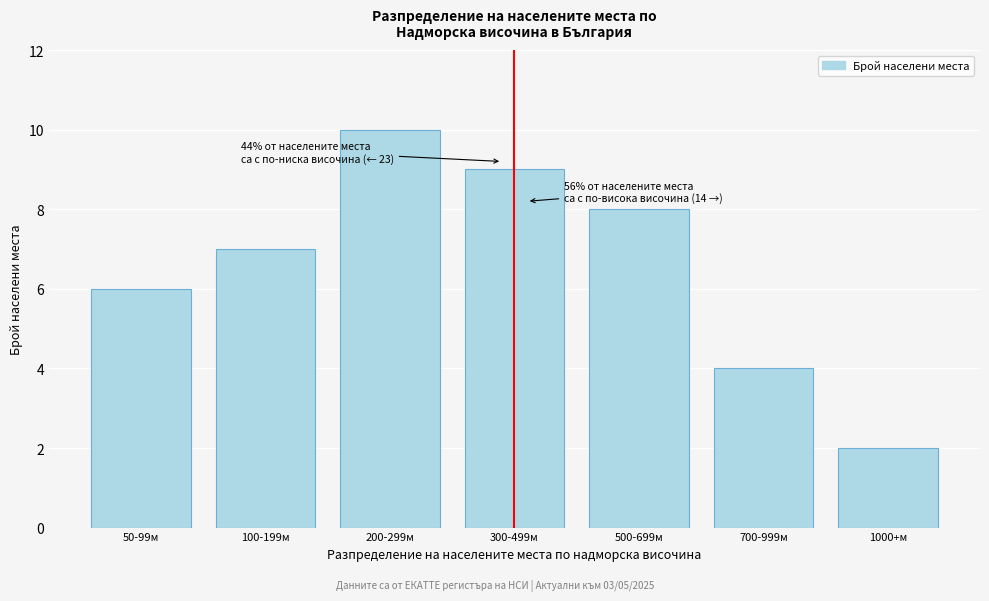

Reading left to right, extract all data points from this chart.

50-99м=6	100-199м=7	200-299м=10	300-499м=9	500-699м=8	700-999м=4	1000+м=2